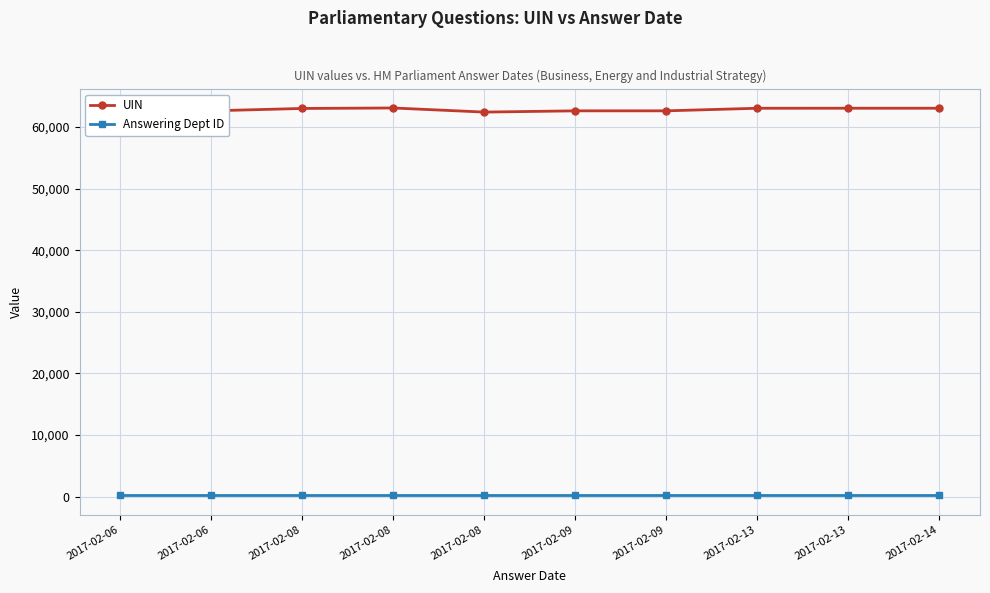

True or false: Answering Dept ID and UIN cross at least once.

False